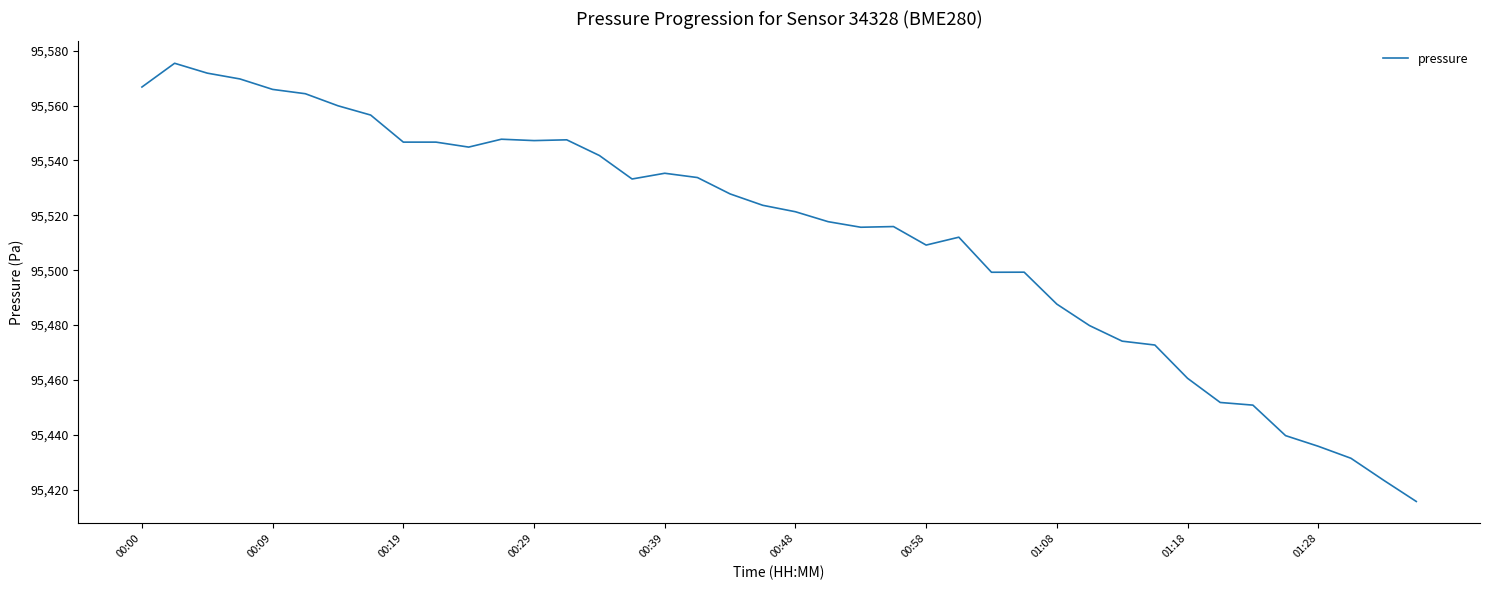

What is the smallest value displayed?

95415.7